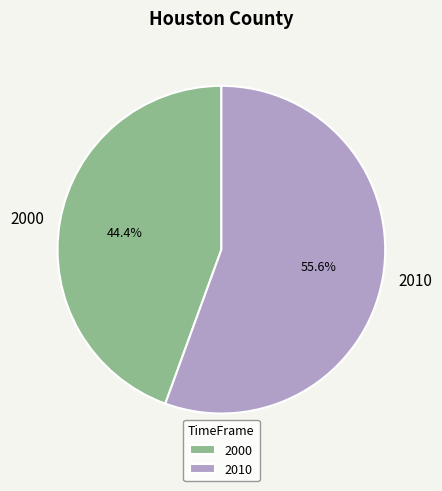

Which has a higher value, 2010 or 2000?

2010